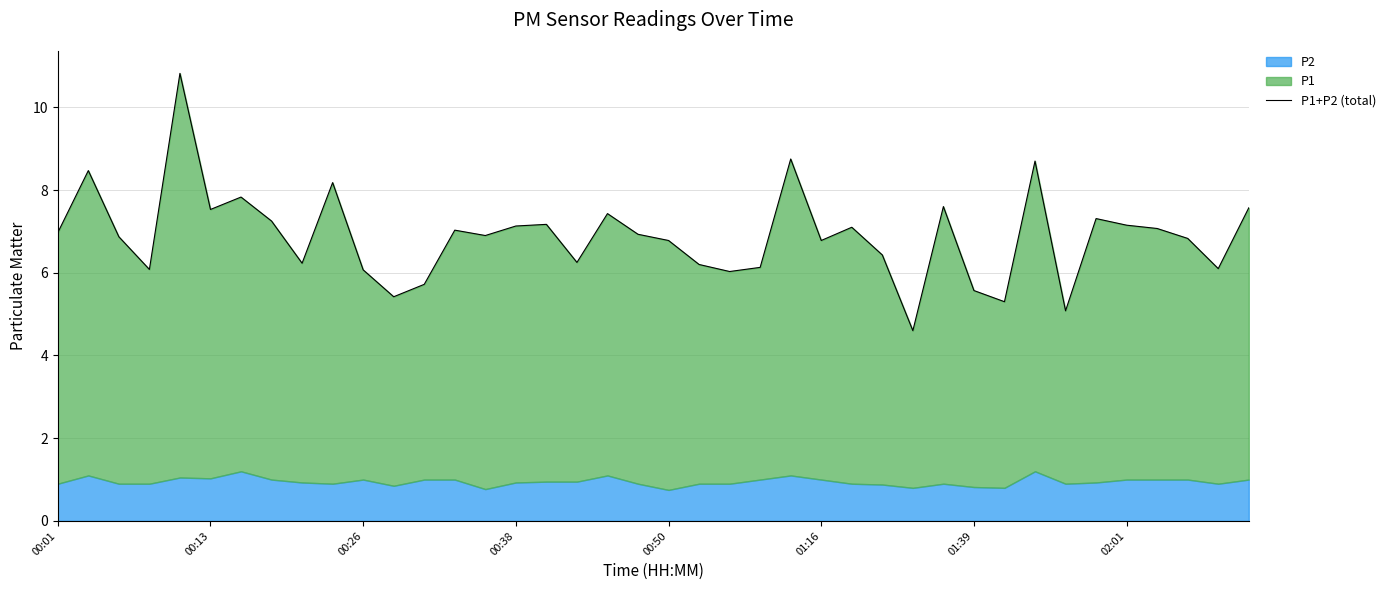

How many values are below 6?

6